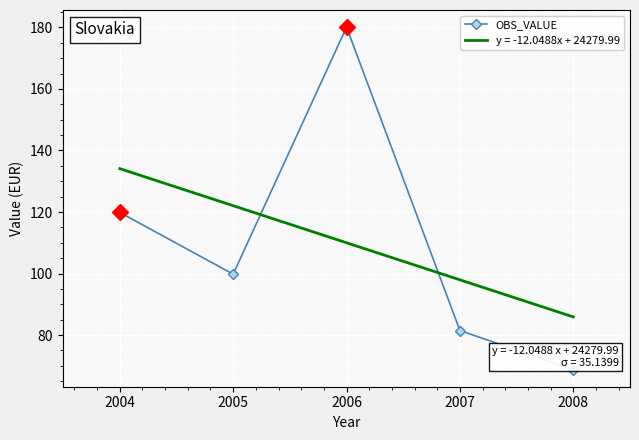

In OBS_VALUE, how many points are lower than both neighbors (excluding endpoints)?

1